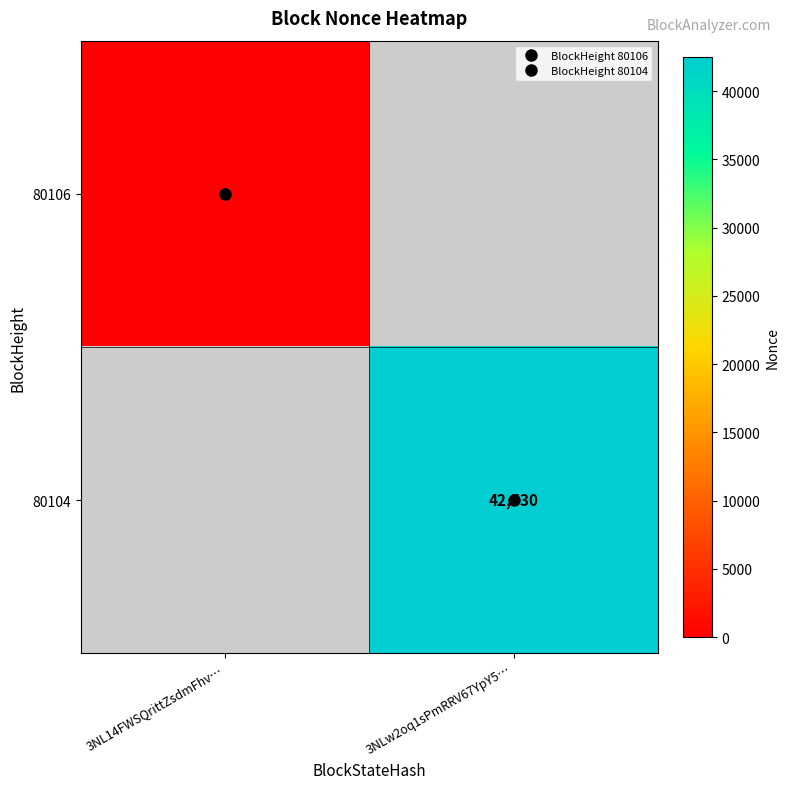

At which category does the chart reach its peak across all series?

3NLw2oq1sPmRRV67YpY5…